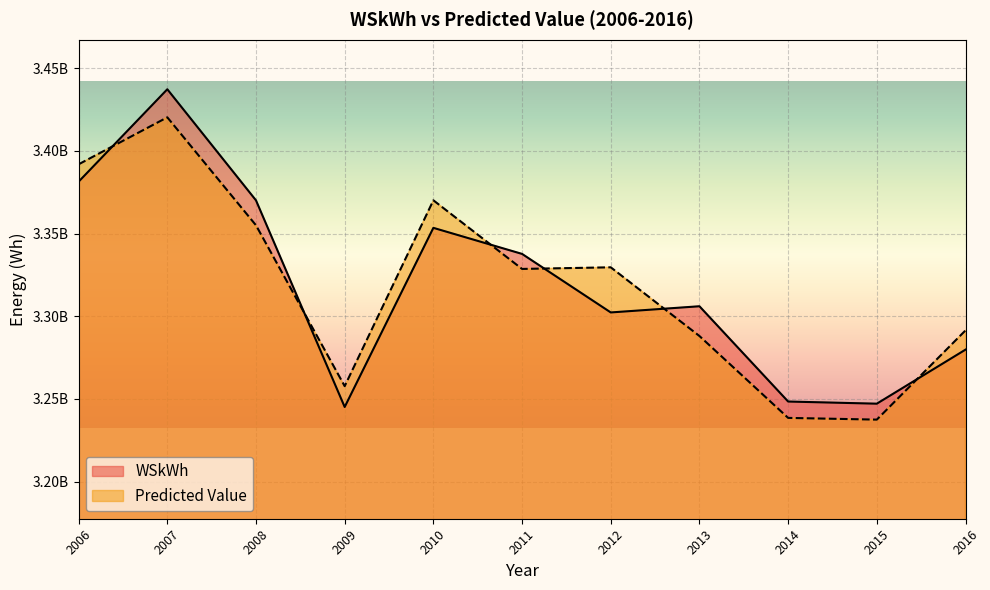

At which category does the chart reach its peak across all series?

2007